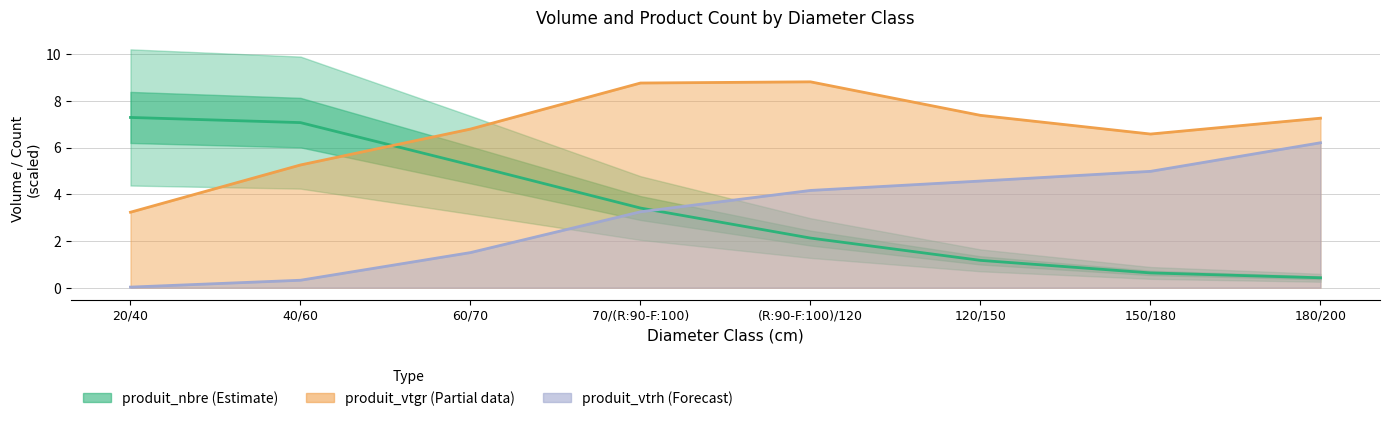

Rank the series by their maximum value, from lowest to highest.

produit_vtrh (Forecast), produit_nbre (Estimate), produit_vtgr (Partial)